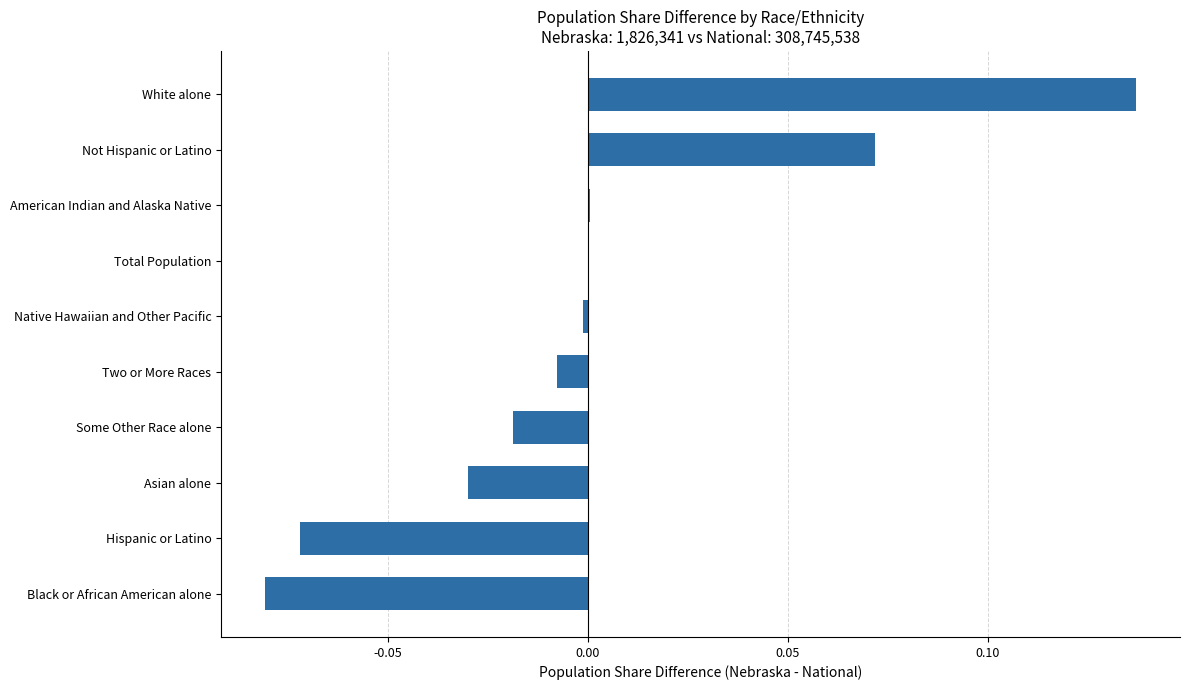

Which has a higher value, Total Population or White alone?

White alone